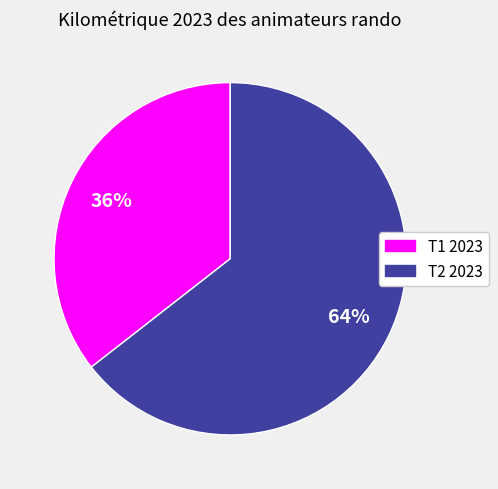

To the nearest percent, what percentage of the pie is T1 2023?

36%